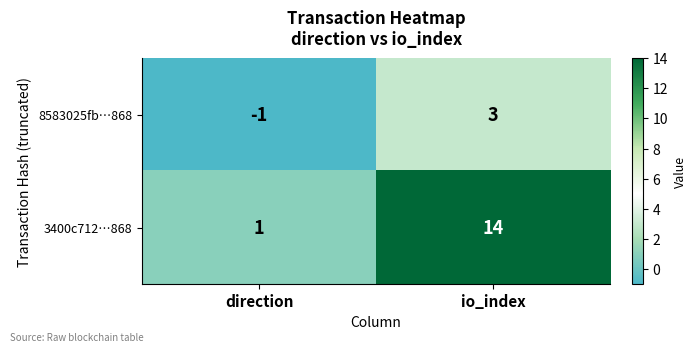

The 8583025fb…868 series shows -2 at direction. True or false?

False